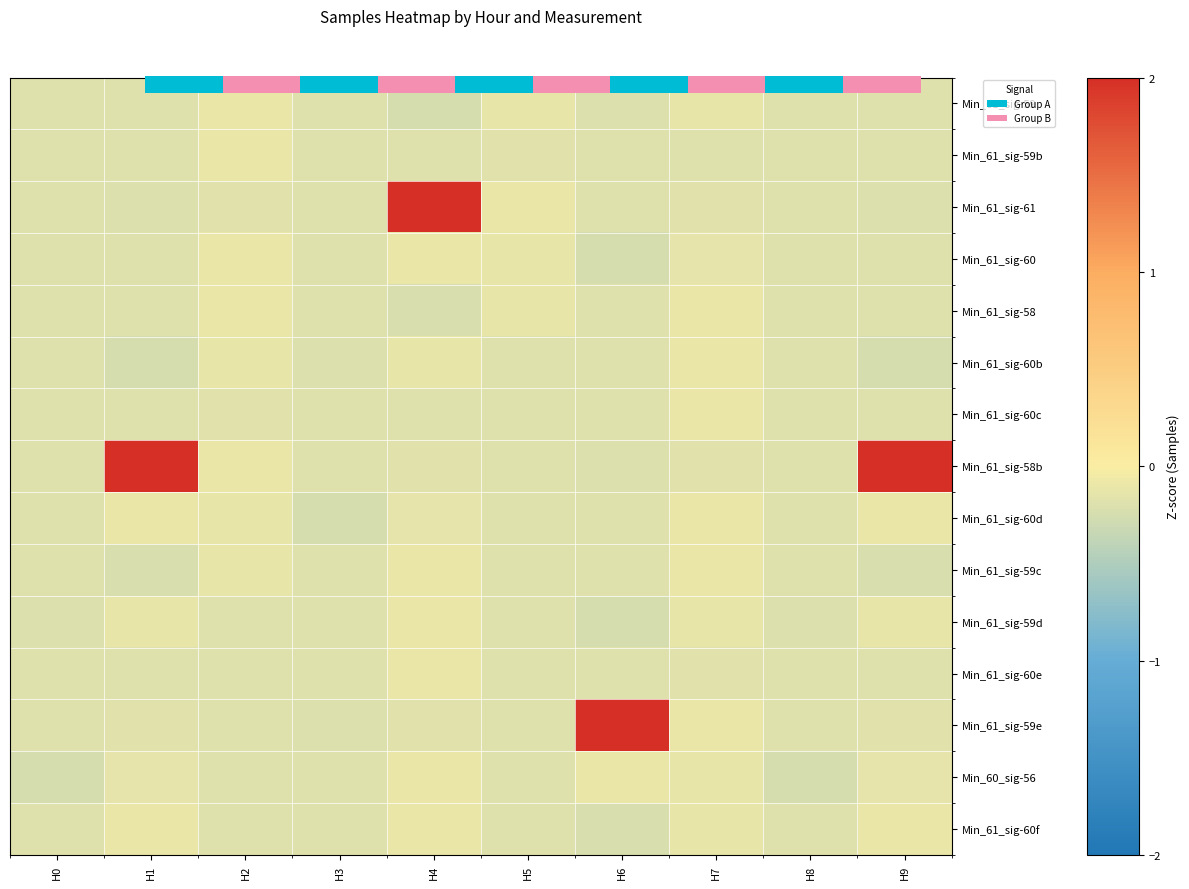

What is the total value across all series at H3?

-2.8